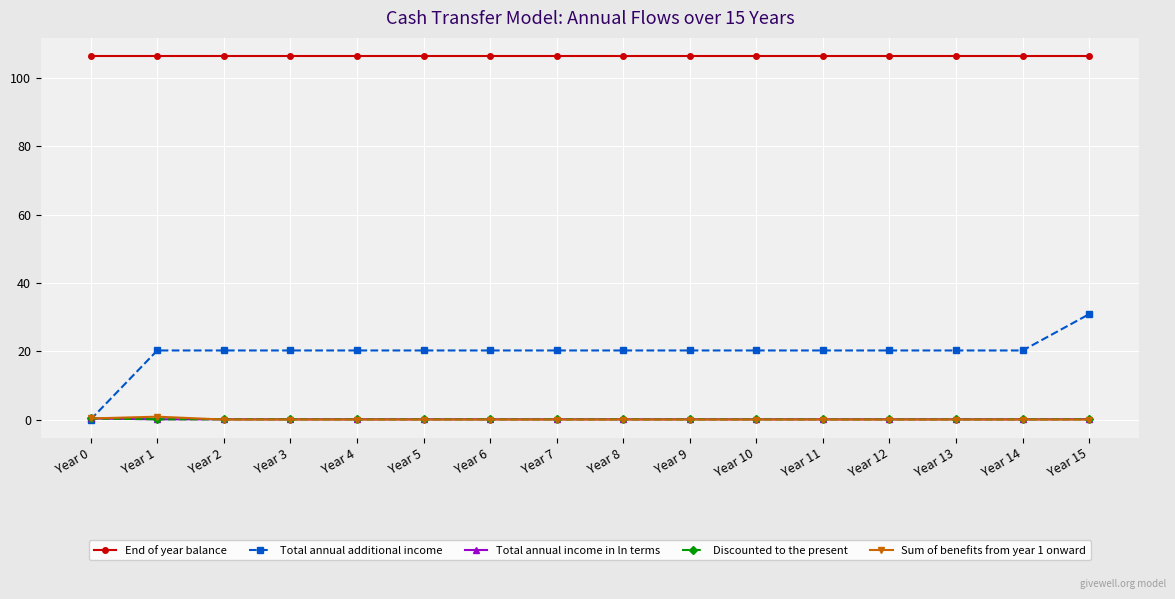

What are all the series names shown in the legend?

End of year balance, Total annual additional income, Total annual income in ln terms, Discounted to the present, Sum of benefits from year 1 onward